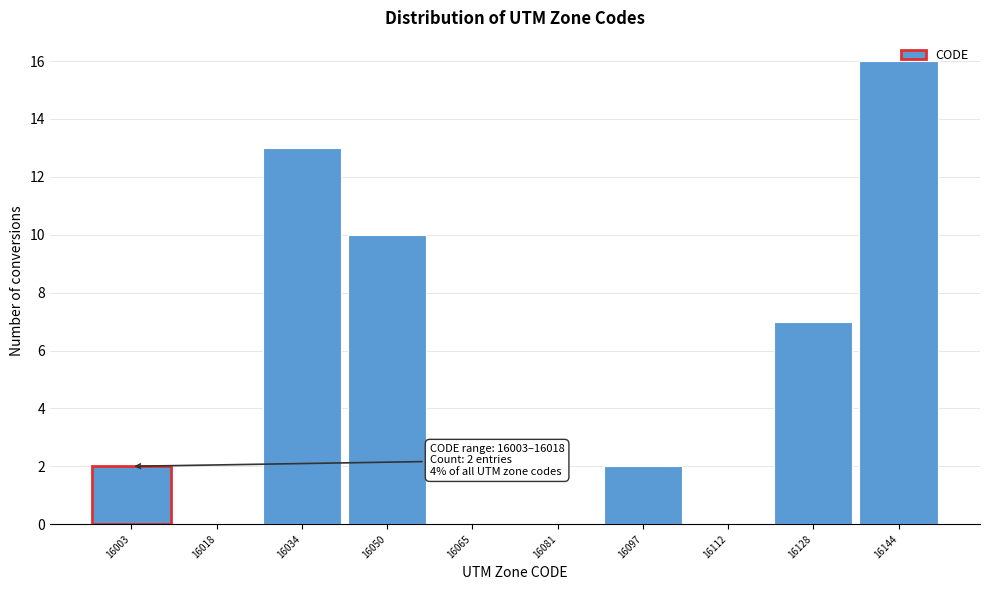

At which label is the value closest to 8?

16128